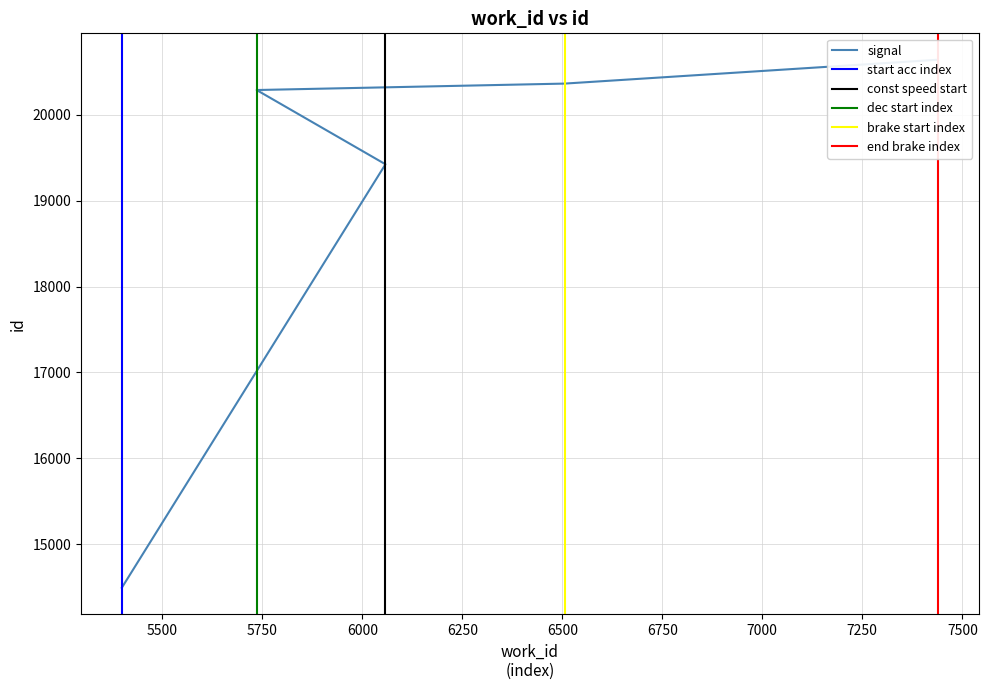

Between 7439 and 6506, which is larger?

7439